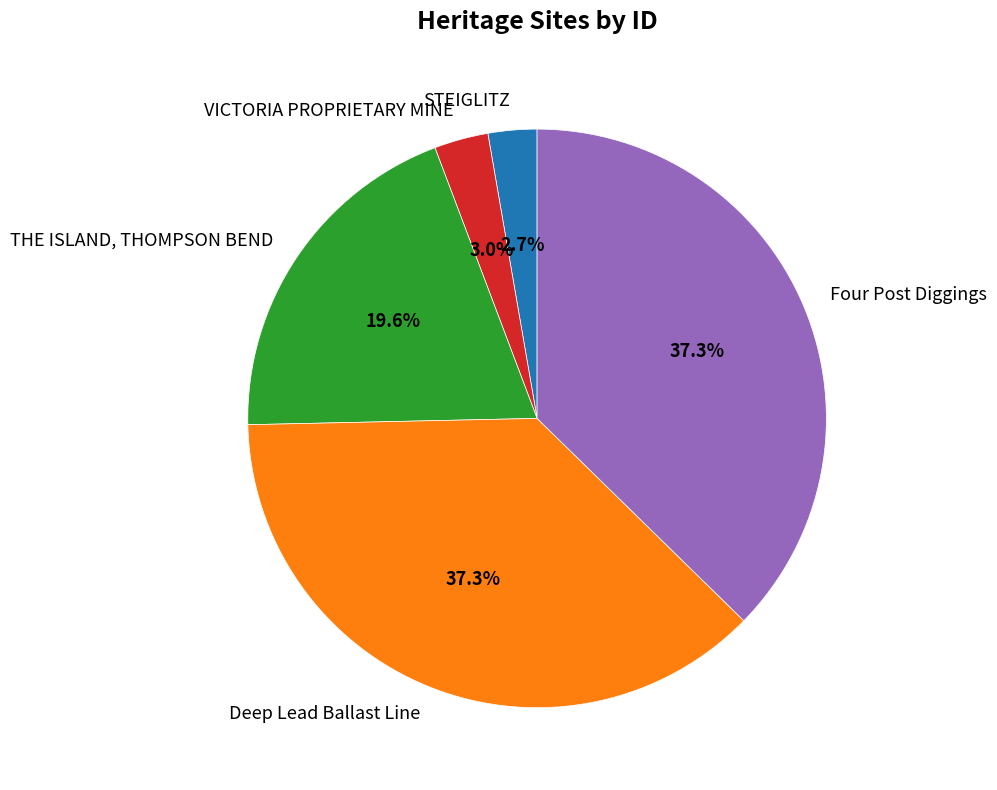

Approximately how many times larger is the value at THE ISLAND, THOMPSON BEND compared to Deep Lead Ballast Line?

0.5